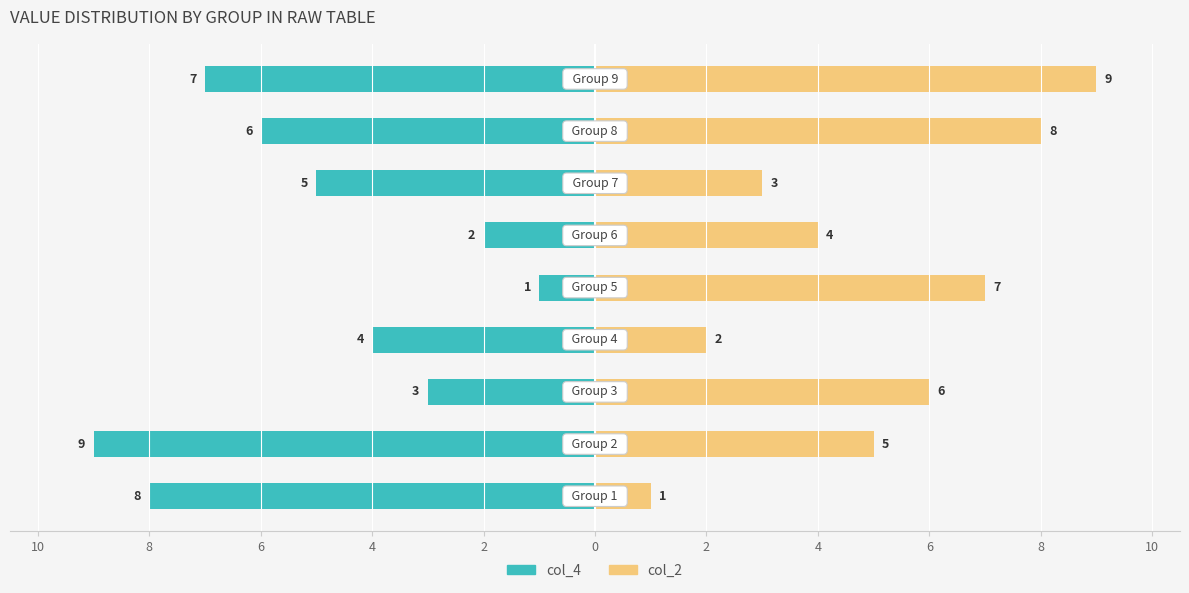

How many col_2 values are between 3 and 7?

5